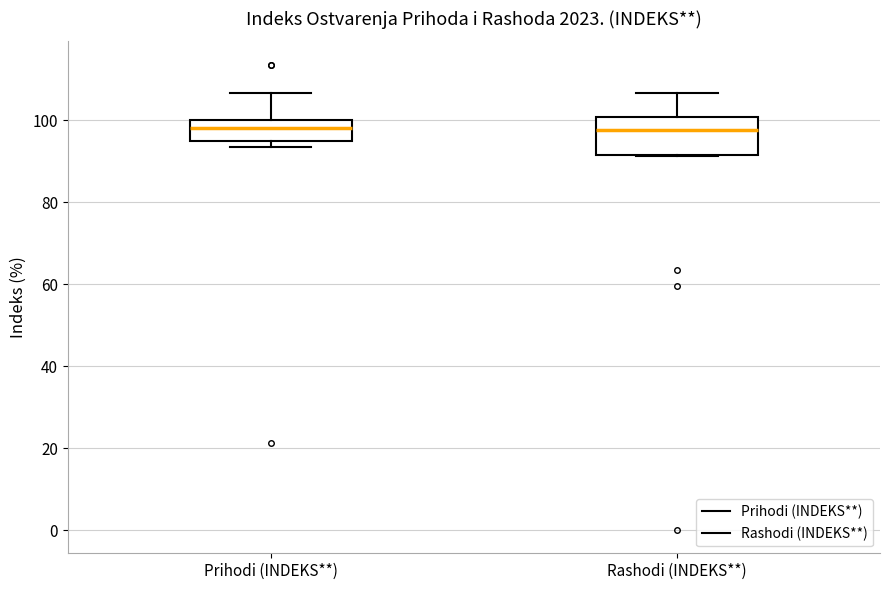

Reading left to right, read every box against the y-axis: the position of its median line, the range the box covers, and the ends of its whiskers. The values are not printed on the chart, so give them approximately, as read against the axis.

Prihodi (INDEKS**): median 98, box 96 to 100, whiskers 94 to 106
Rashodi (INDEKS**): median 98, box 92 to 100, whiskers 92 to 106